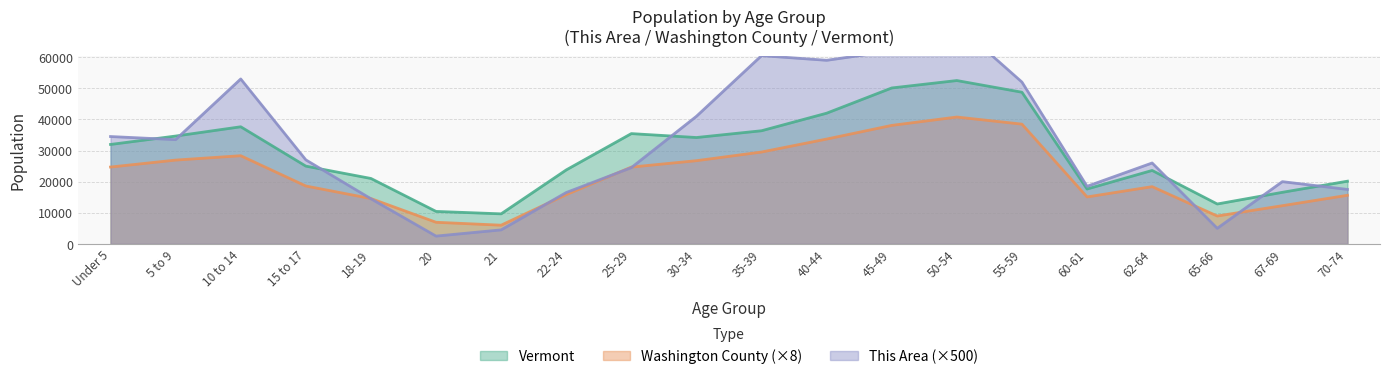

Is the value of Washington County at 67-69 greater than the value of This Area at 70-74?

No